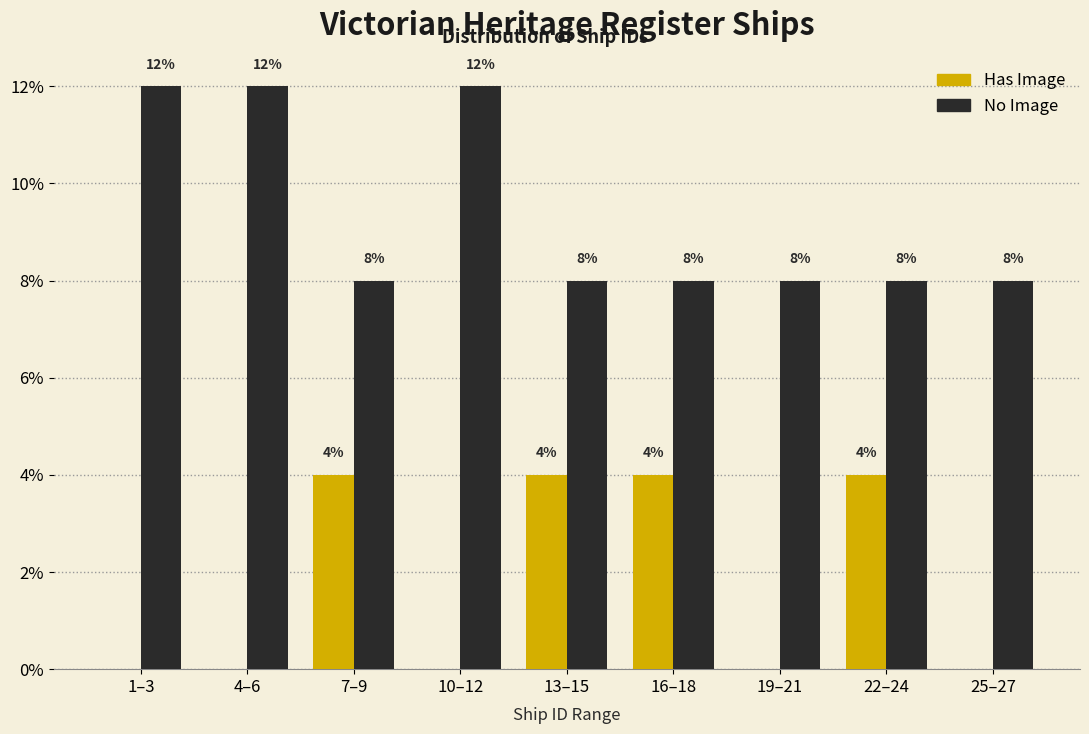

Reading left to right, list all the values displayed in this chart.

Has Image: 1–3=0	4–6=0	7–9=4	10–12=0	13–15=4	16–18=4	19–21=0	22–24=4	25–27=0
No Image: 1–3=12	4–6=12	7–9=8	10–12=12	13–15=8	16–18=8	19–21=8	22–24=8	25–27=8